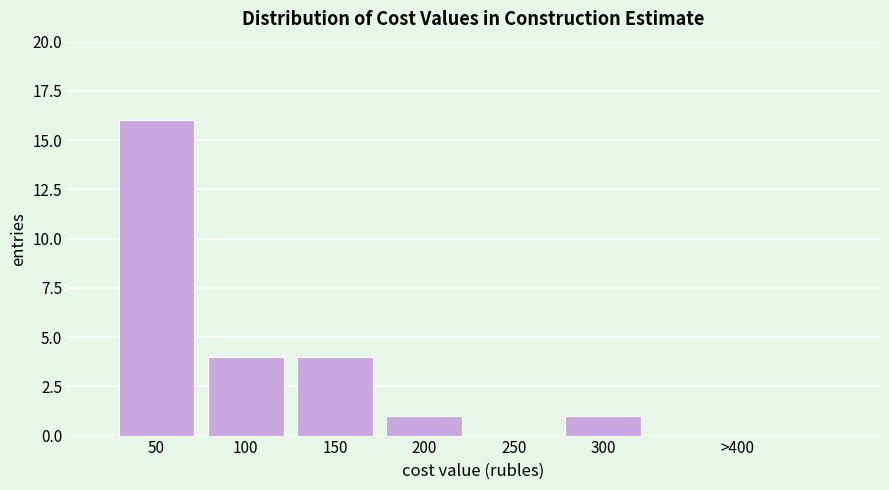

Reading right to left, what are all the values shown in this chart?

>400=0	300=1	250=0	200=1	150=4	100=4	50=16